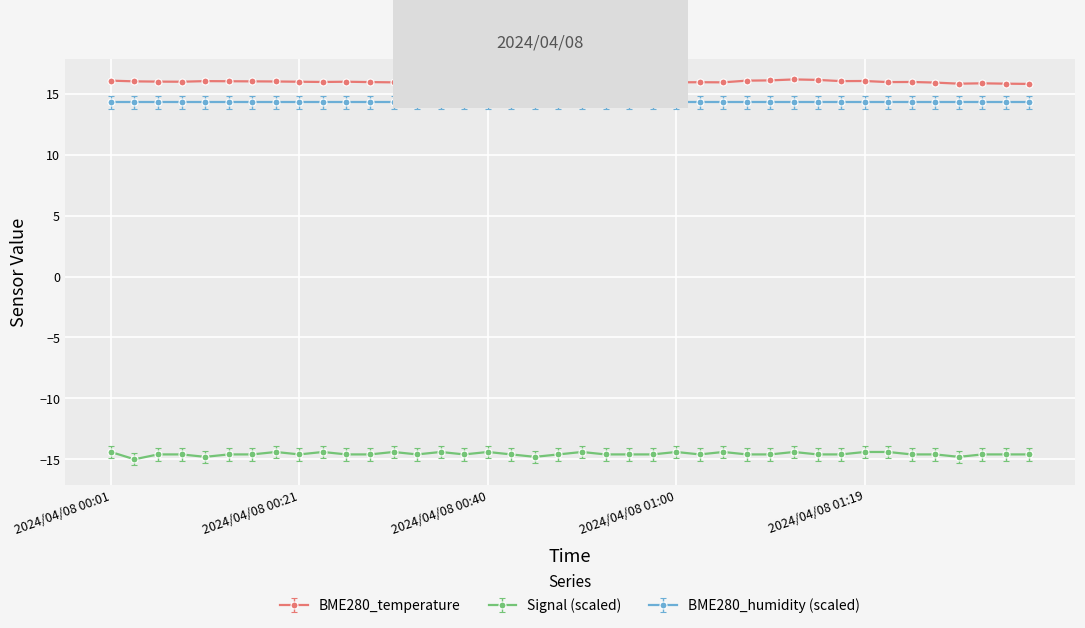

At how many categories does at least one series exceed 7?

40